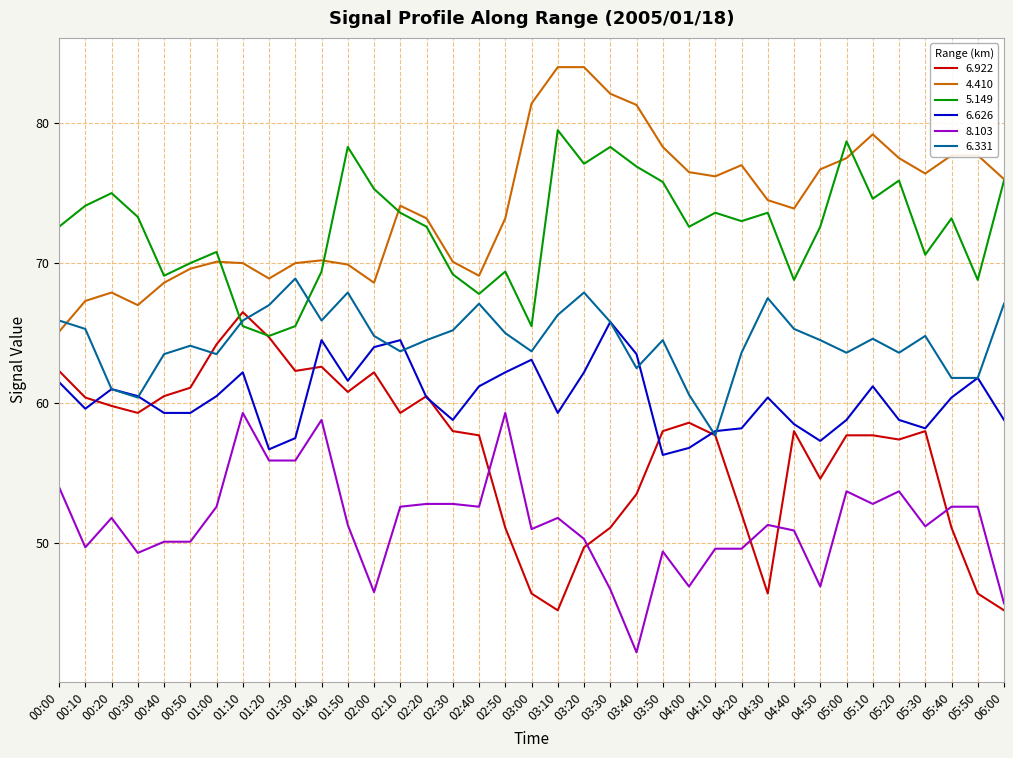

What position from the right is 02:40?

21